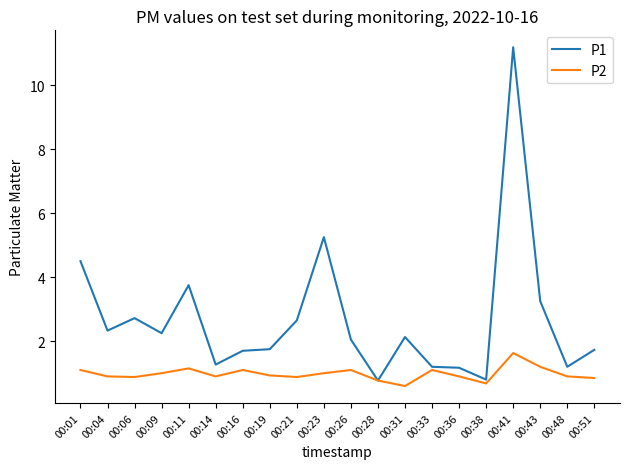

What is the average value of the P1 series?

2.7